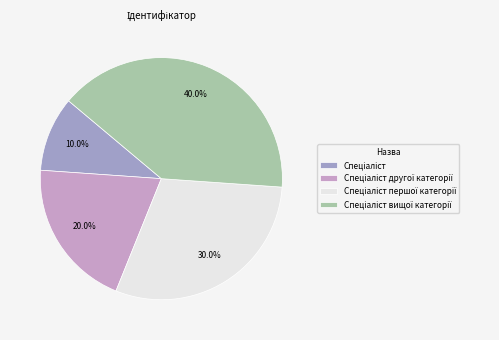

Is there a majority slice in this chart?

No